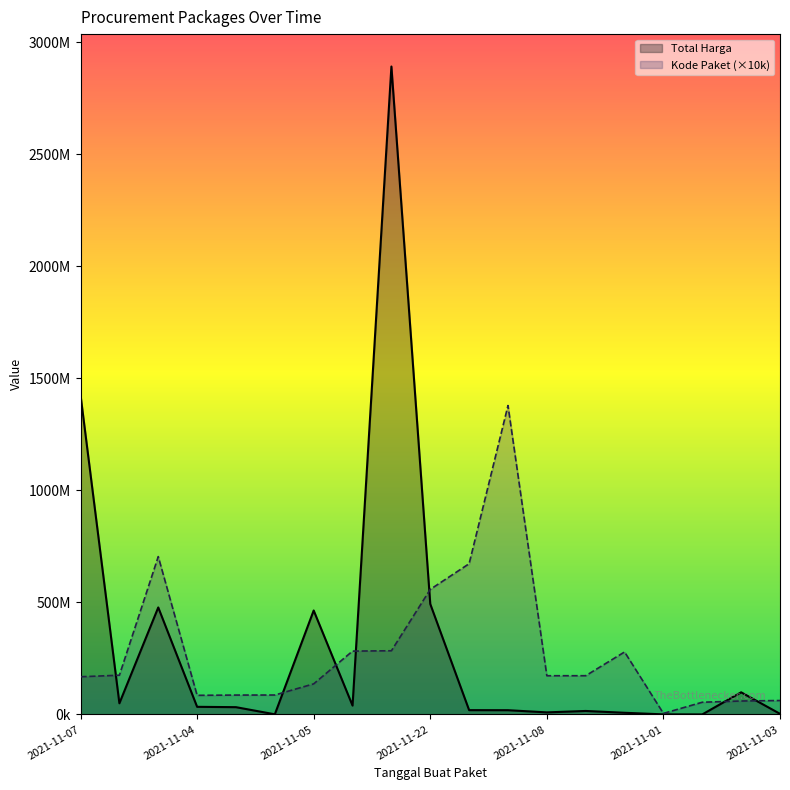

After their last crossing, which series has the higher values: Kode Paket or Total Harga?

Kode Paket